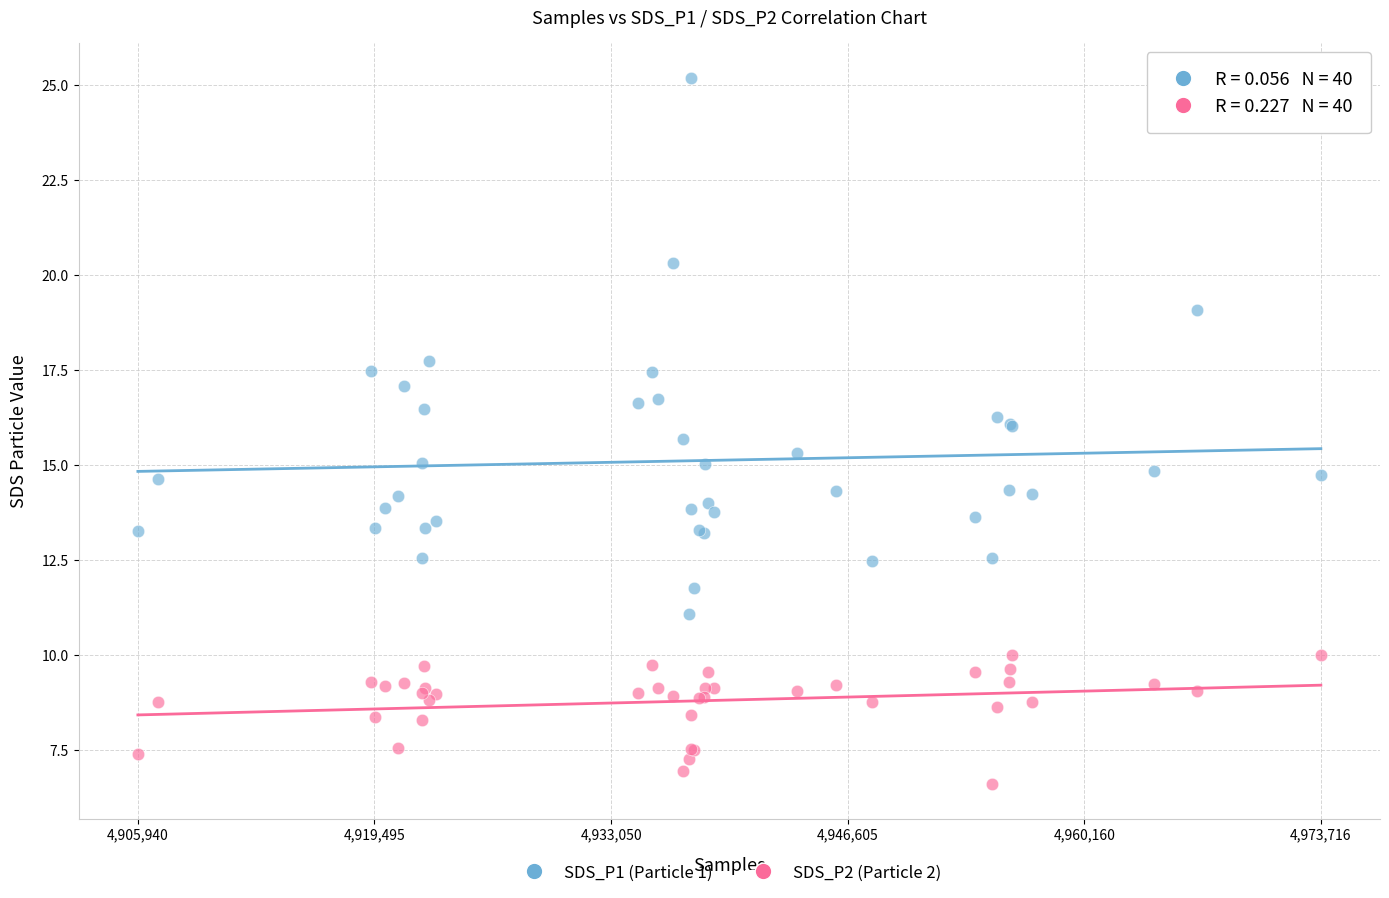

Which series reaches the maximum Y coordinate?

SDS_P1 (Particle 1)